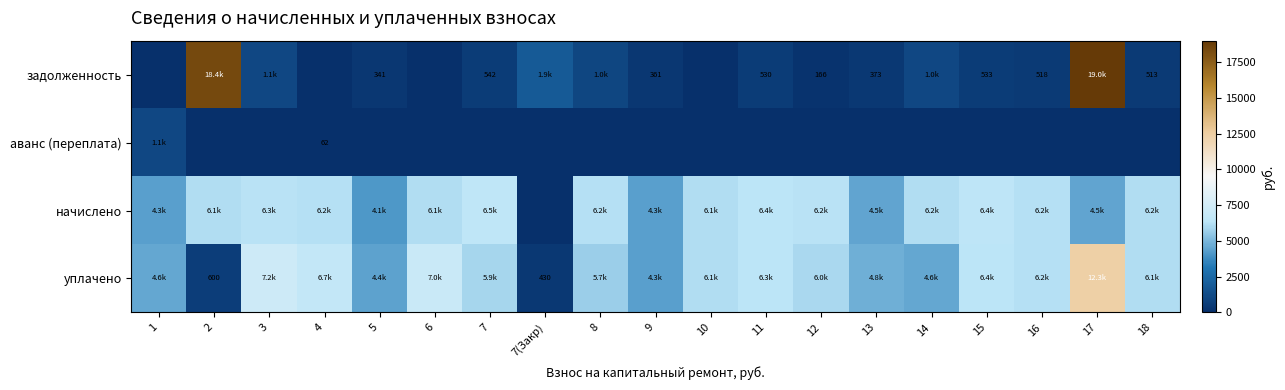

Is the value of уплачено at 2 greater than the value of задолженность at 16?

Yes